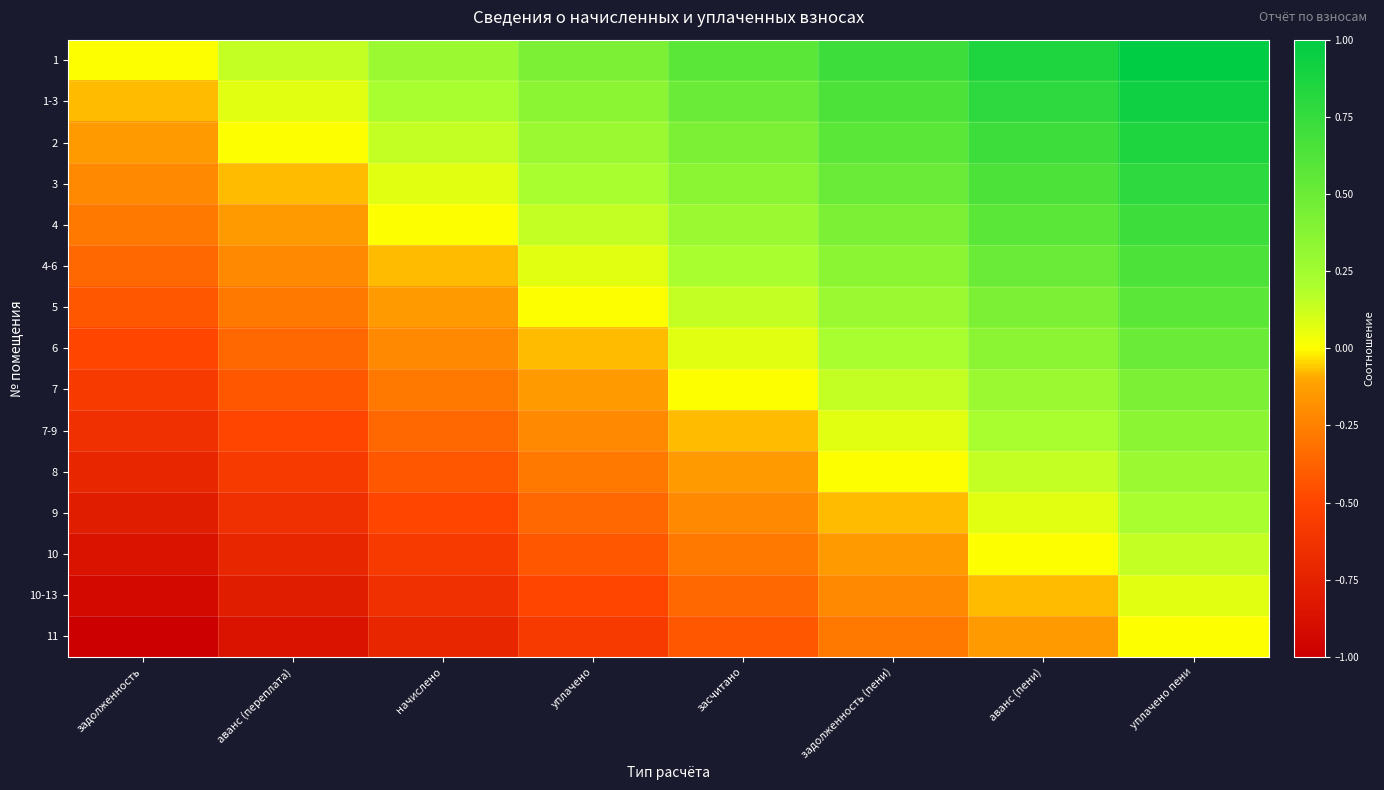

Reading left to right, transcribe all the data shown in this chart.

1: задолженность=0.0	аванс (переплата)=0.1	начислено=0.3	уплачено=0.4	засчитано=0.6	задолженность (пени)=0.7	аванс (пени)=0.9	уплачено пени=1.0
1-3: задолженность=-0.1	аванс (переплата)=0.1	начислено=0.2	уплачено=0.4	засчитано=0.5	задолженность (пени)=0.6	аванс (пени)=0.8	уплачено пени=0.9
2: задолженность=-0.1	аванс (переплата)=0.0	начислено=0.1	уплачено=0.3	засчитано=0.4	задолженность (пени)=0.6	аванс (пени)=0.7	уплачено пени=0.9
3: задолженность=-0.2	аванс (переплата)=-0.1	начислено=0.1	уплачено=0.2	засчитано=0.4	задолженность (пени)=0.5	аванс (пени)=0.6	уплачено пени=0.8
4: задолженность=-0.3	аванс (переплата)=-0.1	начислено=0.0	уплачено=0.1	засчитано=0.3	задолженность (пени)=0.4	аванс (пени)=0.6	уплачено пени=0.7
4-6: задолженность=-0.4	аванс (переплата)=-0.2	начислено=-0.1	уплачено=0.1	засчитано=0.2	задолженность (пени)=0.4	аванс (пени)=0.5	уплачено пени=0.6
5: задолженность=-0.4	аванс (переплата)=-0.3	начислено=-0.1	уплачено=0.0	засчитано=0.1	задолженность (пени)=0.3	аванс (пени)=0.4	уплачено пени=0.6
6: задолженность=-0.5	аванс (переплата)=-0.4	начислено=-0.2	уплачено=-0.1	засчитано=0.1	задолженность (пени)=0.2	аванс (пени)=0.4	уплачено пени=0.5
7: задолженность=-0.6	аванс (переплата)=-0.4	начислено=-0.3	уплачено=-0.1	засчитано=0.0	задолженность (пени)=0.1	аванс (пени)=0.3	уплачено пени=0.4
7-9: задолженность=-0.6	аванс (переплата)=-0.5	начислено=-0.4	уплачено=-0.2	засчитано=-0.1	задолженность (пени)=0.1	аванс (пени)=0.2	уплачено пени=0.4
8: задолженность=-0.7	аванс (переплата)=-0.6	начислено=-0.4	уплачено=-0.3	засчитано=-0.1	задолженность (пени)=0.0	аванс (пени)=0.1	уплачено пени=0.3
9: задолженность=-0.8	аванс (переплата)=-0.6	начислено=-0.5	уплачено=-0.4	засчитано=-0.2	задолженность (пени)=-0.1	аванс (пени)=0.1	уплачено пени=0.2
10: задолженность=-0.9	аванс (переплата)=-0.7	начислено=-0.6	уплачено=-0.4	засчитано=-0.3	задолженность (пени)=-0.1	аванс (пени)=0.0	уплачено пени=0.1
10-13: задолженность=-0.9	аванс (переплата)=-0.8	начислено=-0.6	уплачено=-0.5	засчитано=-0.4	задолженность (пени)=-0.2	аванс (пени)=-0.1	уплачено пени=0.1
11: задолженность=-1.0	аванс (переплата)=-0.9	начислено=-0.7	уплачено=-0.6	засчитано=-0.4	задолженность (пени)=-0.3	аванс (пени)=-0.1	уплачено пени=0.0